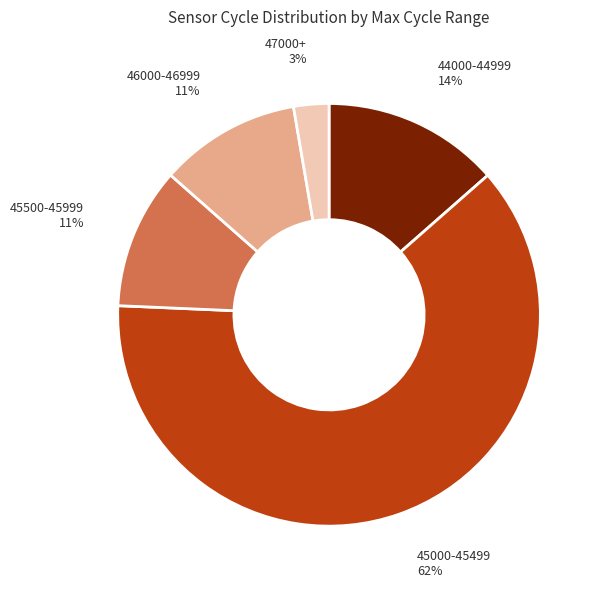

Is there any slice that represents more than half of the pie?

Yes